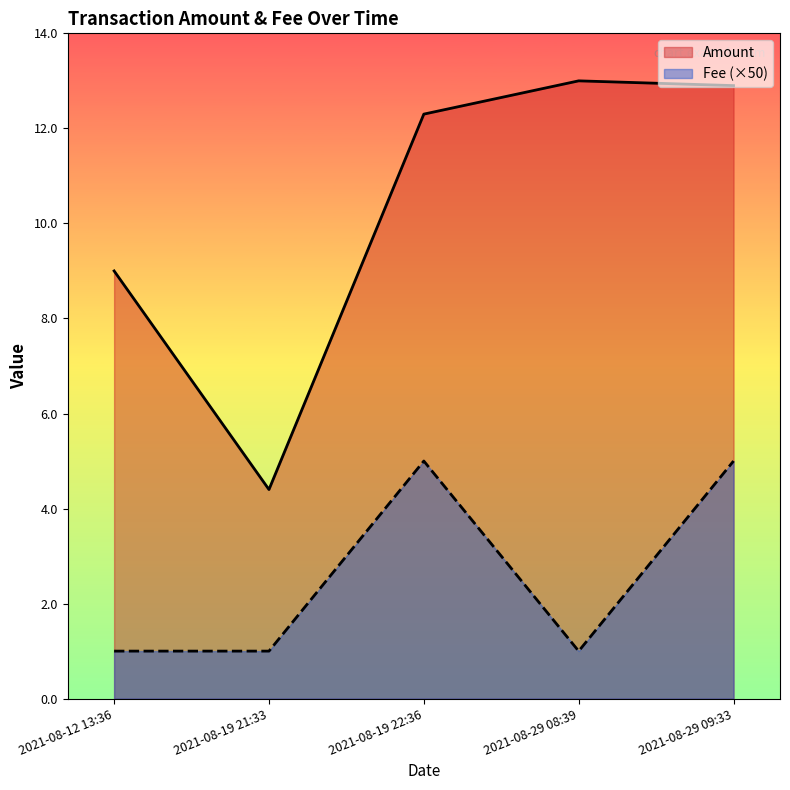

What is the label of the 3rd point from the left?

2021-08-19 22:36